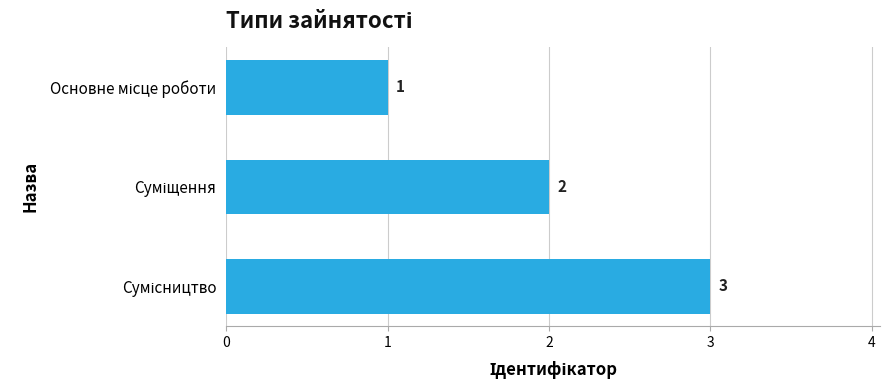

How many values are below 2?

1